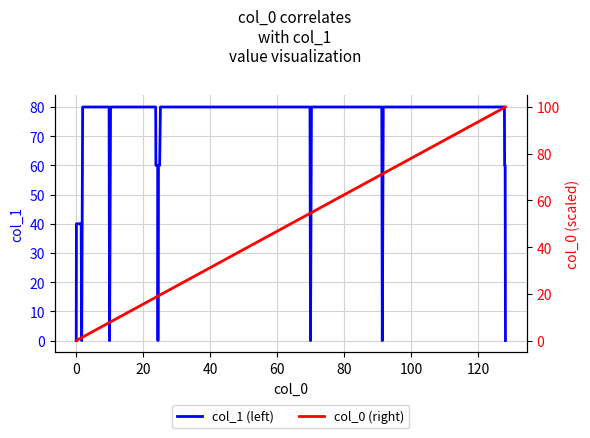

Is it true that col_1 (left) equals 35.0 at 80?

False